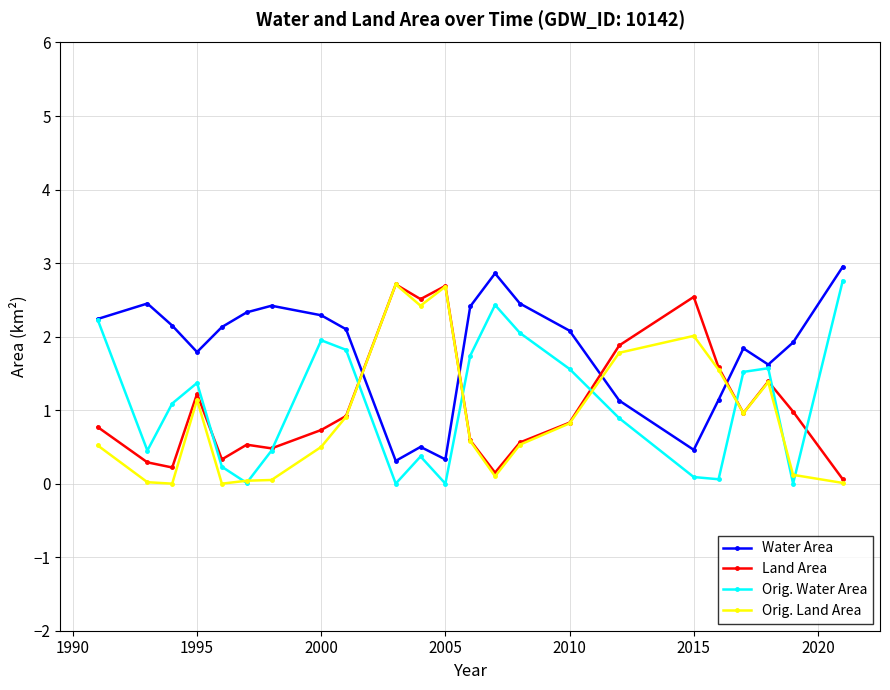

Which series has the largest total across all categories?

Water Area